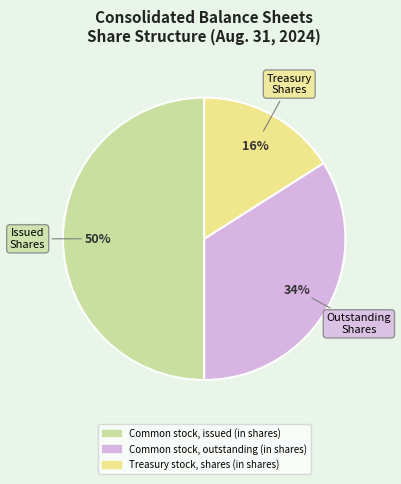

Approximately how many times larger is the value at Common stock, issued (in shares) compared to Treasury stock, shares (in shares)?

3.1